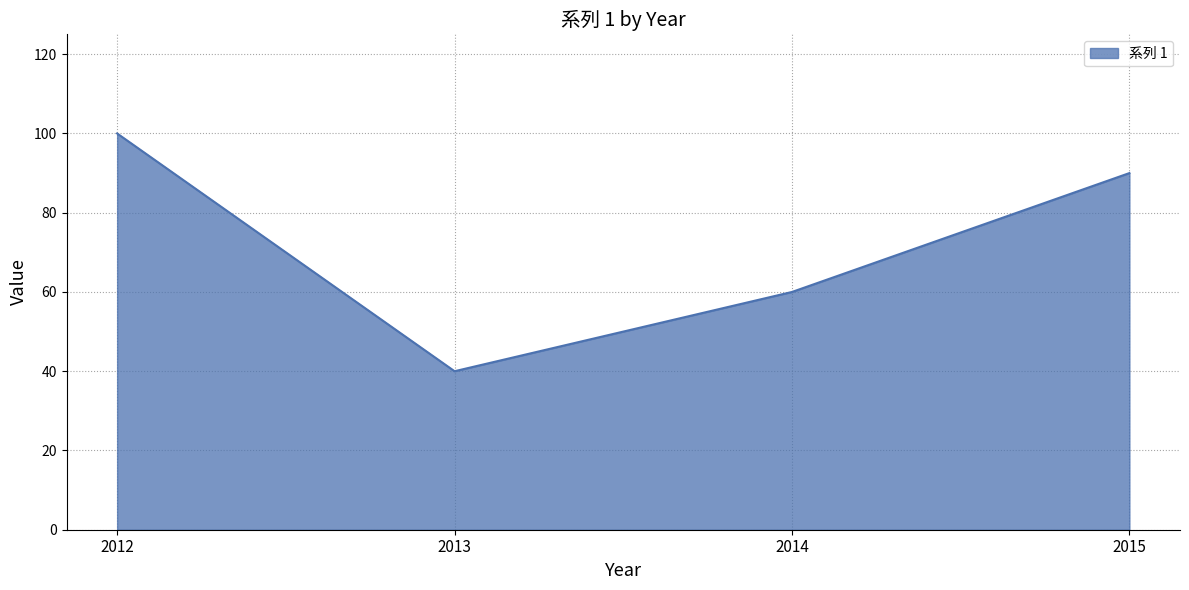

Reading left to right, extract all data points from this chart.

2012=100	2013=40	2014=60	2015=90